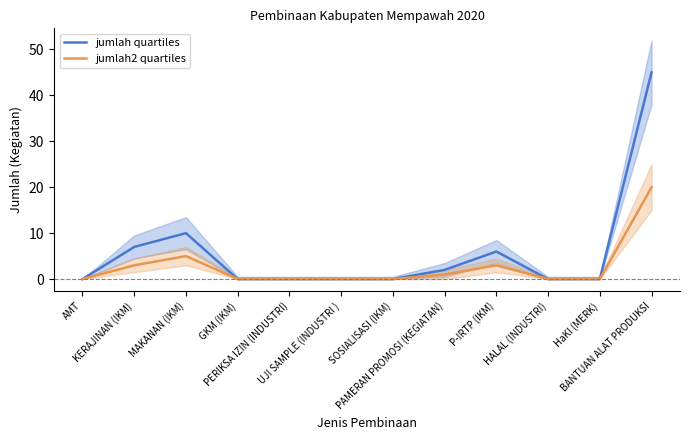

The value of jumlah2 quartiles at PAMERAN PROMOSI (KEGIATAN) is 1. True or false?

True